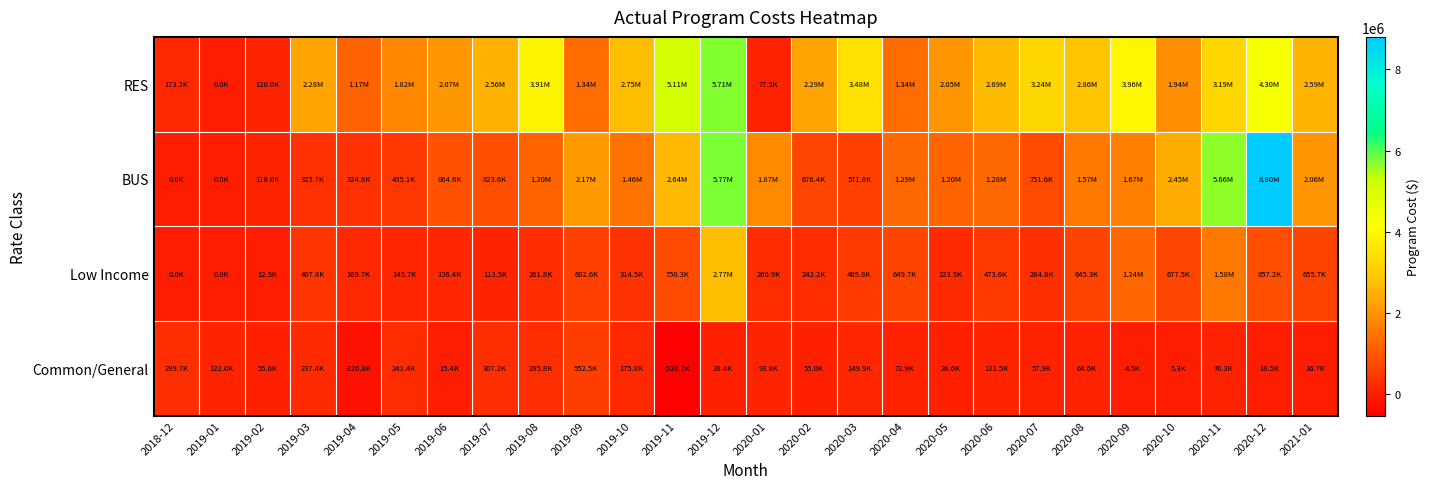

What is the total value across all series at 2020-03?

4668387.1